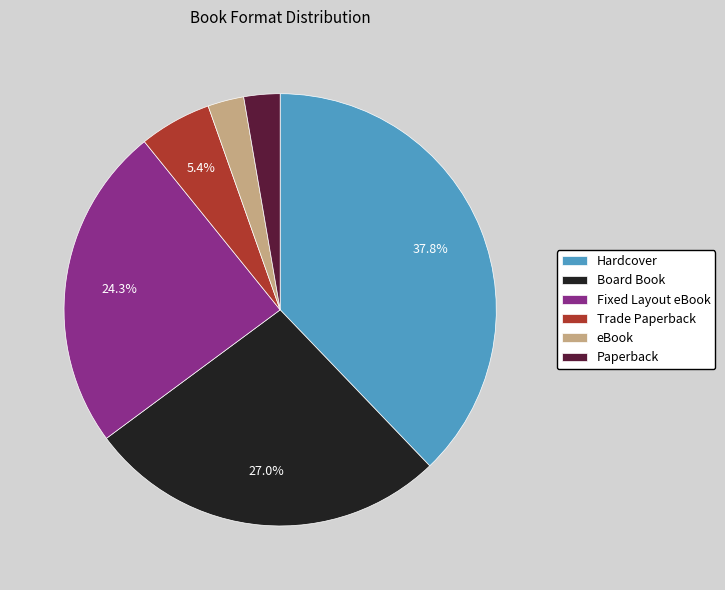

Which category has the biggest portion of the pie?

Hardcover